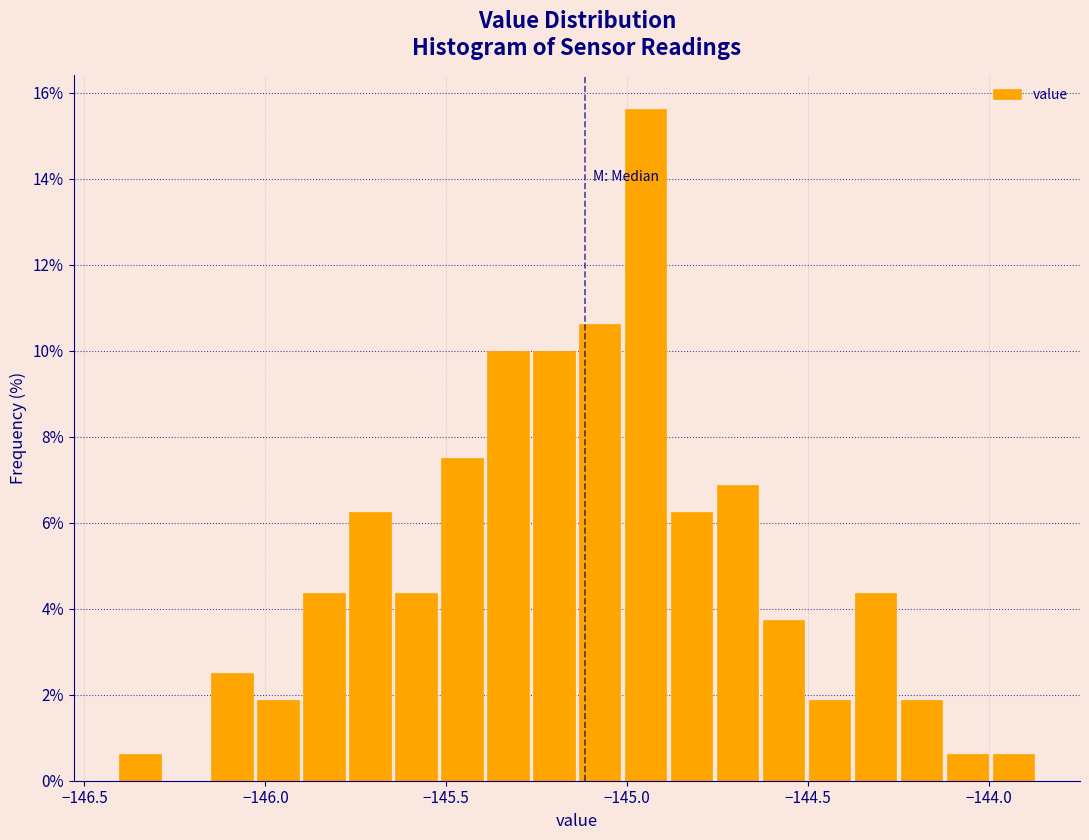

Read against the x-axis, roughly where is the centre of the tallest bar?

-144.95